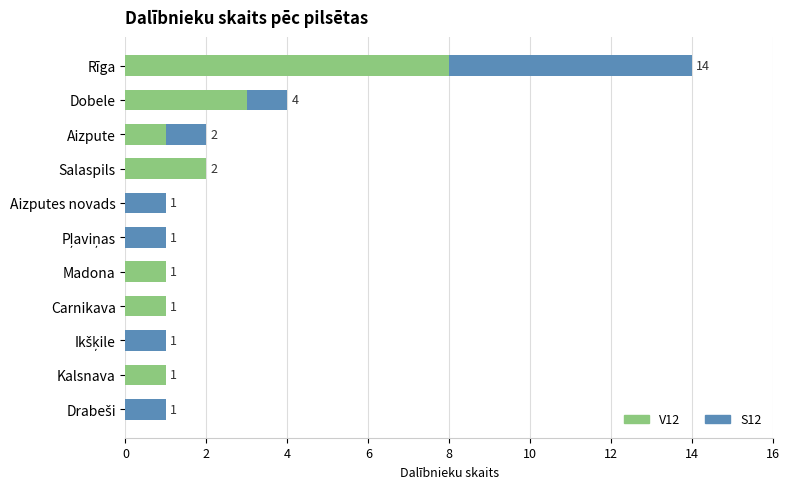

What is the sum of all V12 values?

17